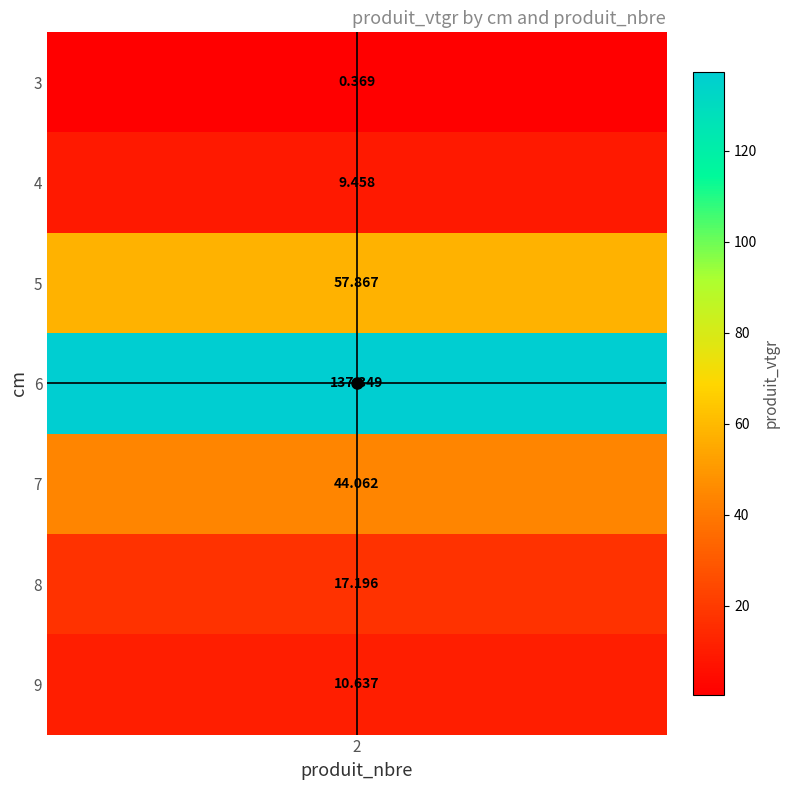

Rank the categories by value from lowest to highest.

3, 4, 9, 8, 7, 5, 6